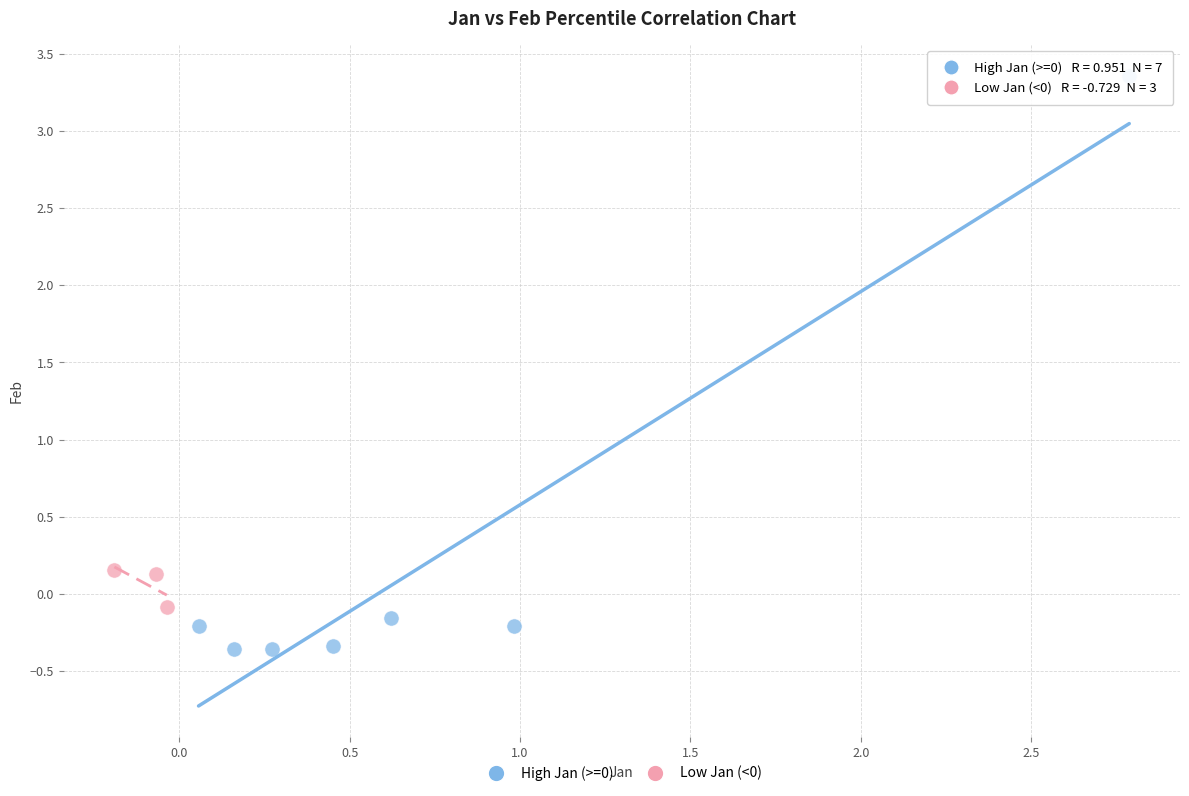

Which series reaches the maximum Y coordinate?

High Jan (>=0)